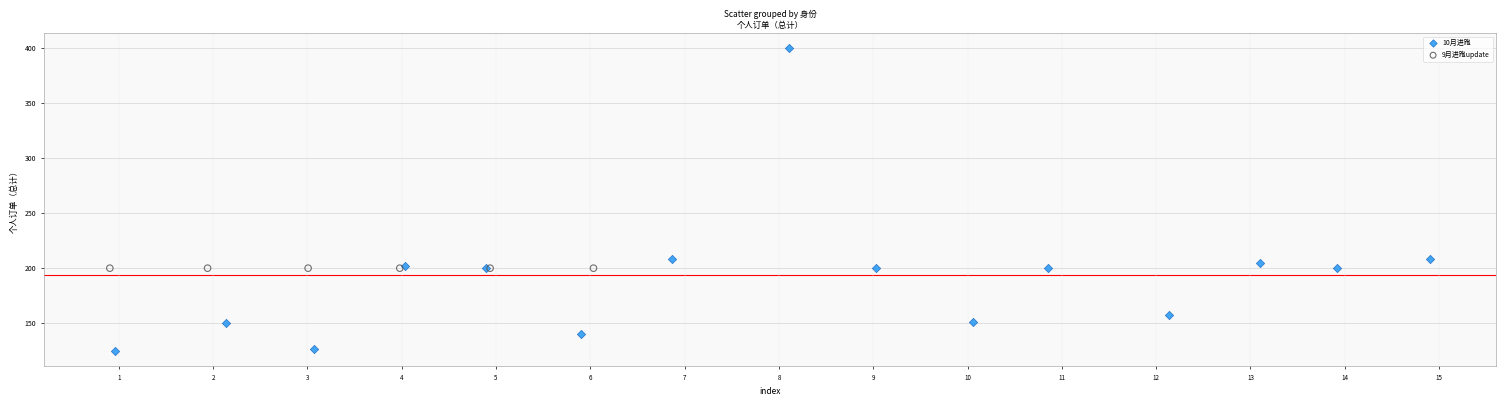

Which series contains the highest Y value?

10月进跑